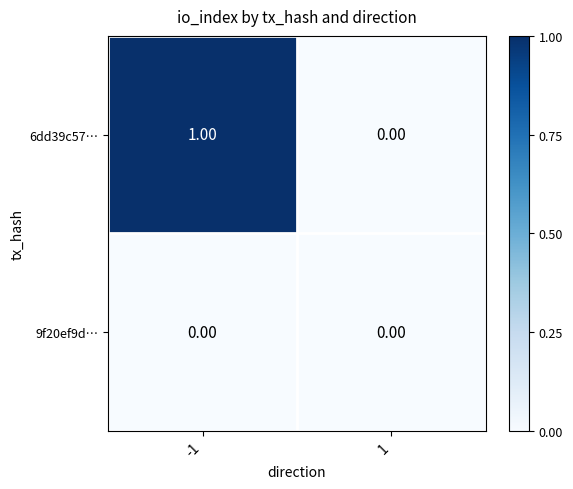

Rank the categories by 6dd39c57… value from lowest to highest.

1, -1